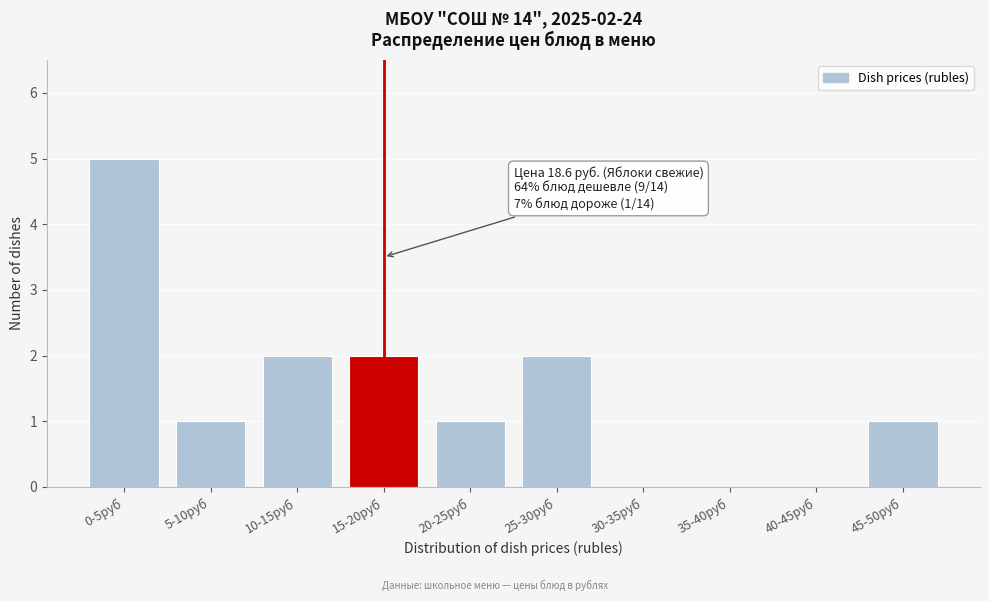

Reading left to right, what are all the values shown in this chart?

0-5руб=5	5-10руб=1	10-15руб=2	15-20руб=2	20-25руб=1	25-30руб=2	30-35руб=0	35-40руб=0	40-45руб=0	45-50руб=1